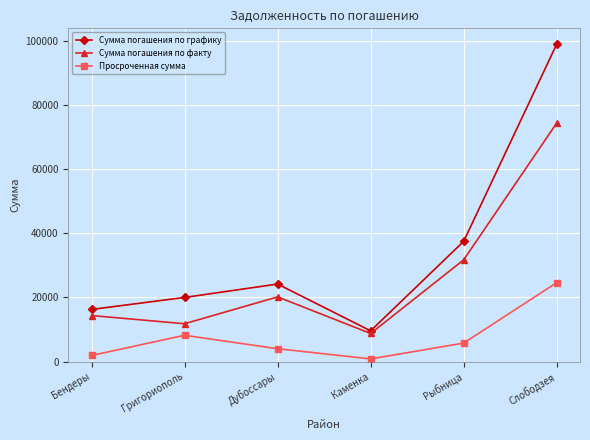

The Сумма погашения по графику series shows 37504 at Рыбница. True or false?

True